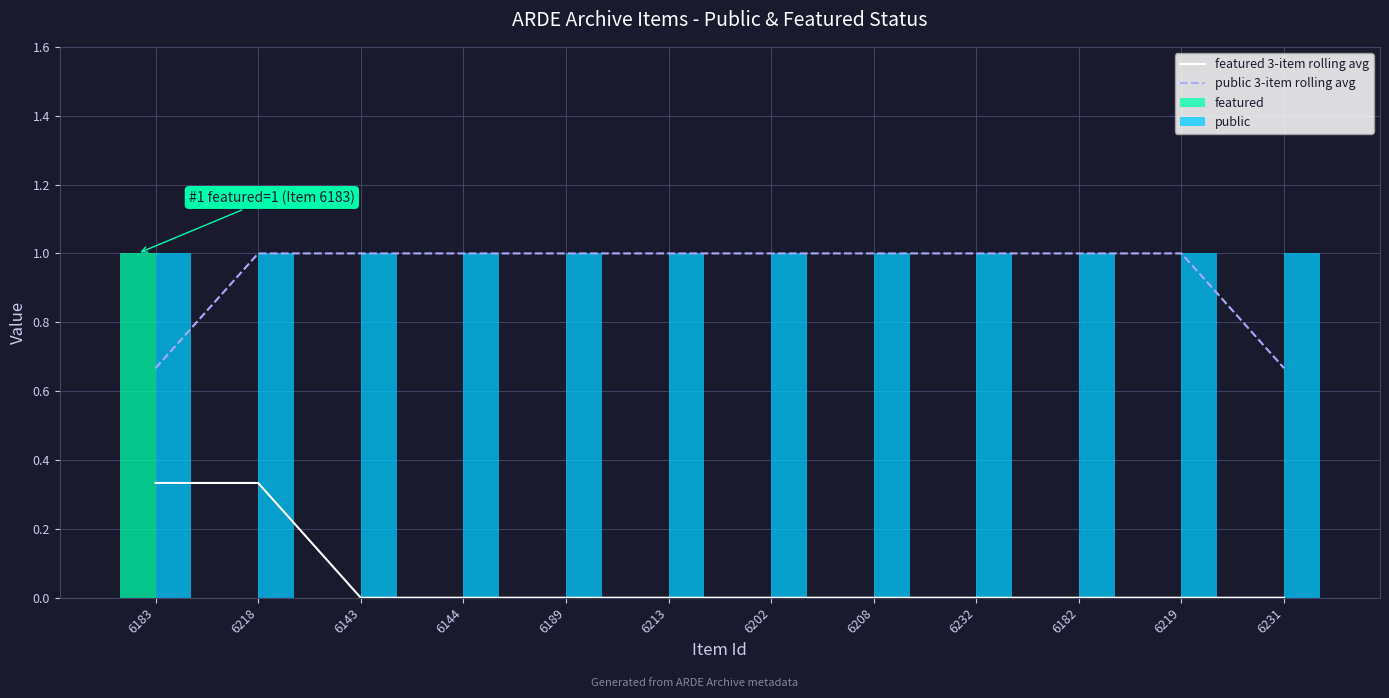

Which category has the lowest value in the public 3-item rolling avg series?

6183